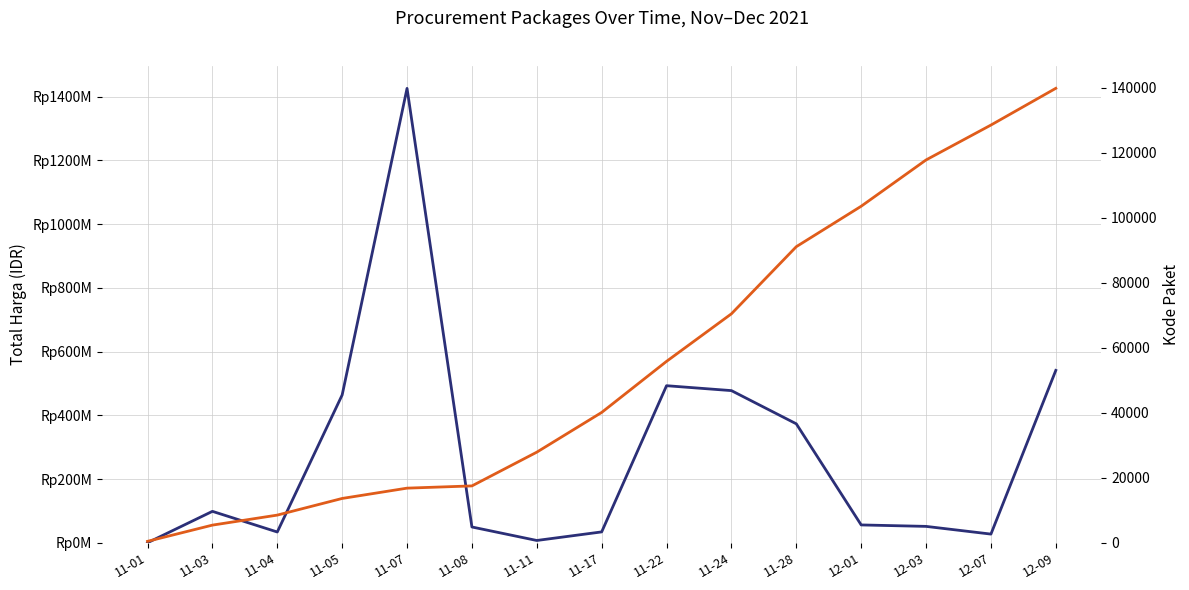

Which series has the largest total across all categories?

Total Harga